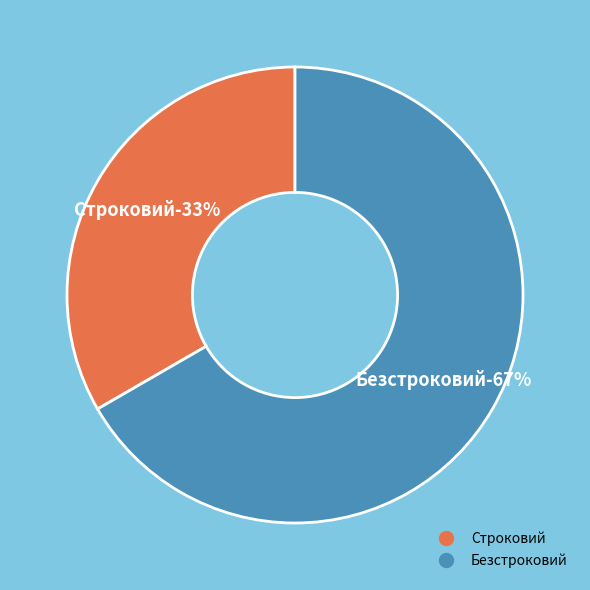

Is it true that Безстроковий is 67% of the pie?

True